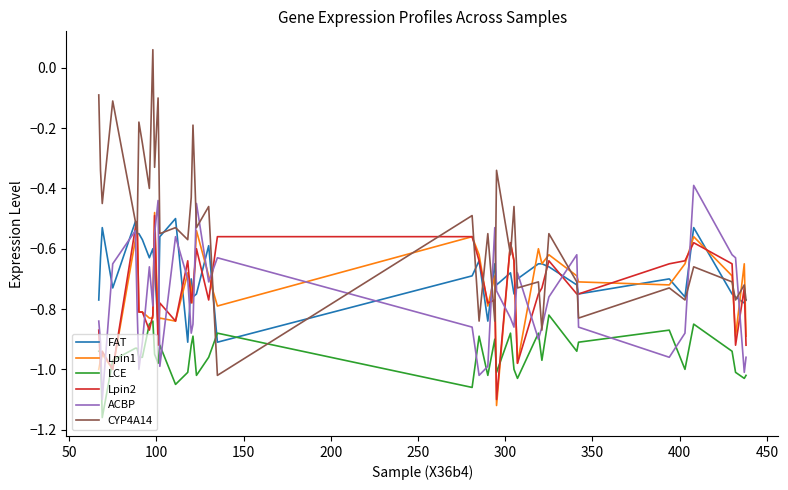

Which series has the widest spread of values?

CYP4A14